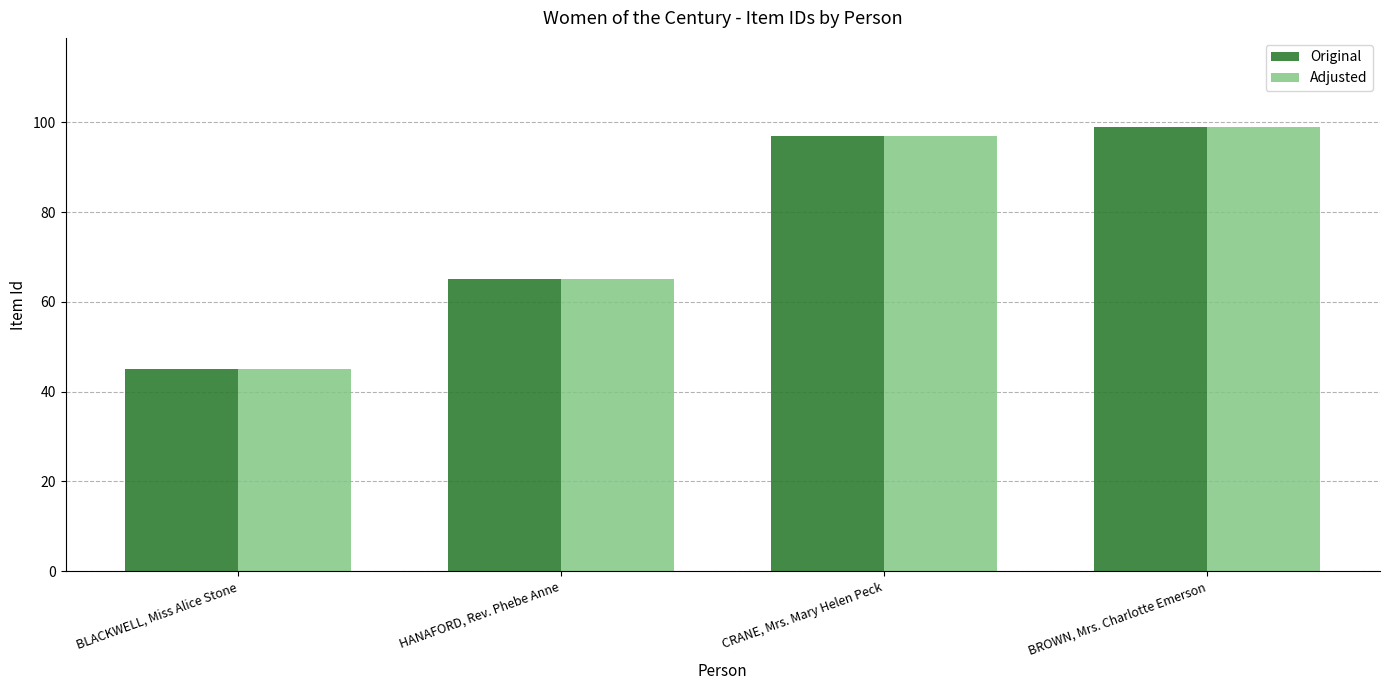

Reading left to right, transcribe all the data shown in this chart.

Original: BLACKWELL, Miss Alice Stone=45	HANAFORD, Rev. Phebe Anne=65	CRANE, Mrs. Mary Helen Peck=97	BROWN, Mrs. Charlotte Emerson=99
Adjusted: BLACKWELL, Miss Alice Stone=45	HANAFORD, Rev. Phebe Anne=65	CRANE, Mrs. Mary Helen Peck=97	BROWN, Mrs. Charlotte Emerson=99